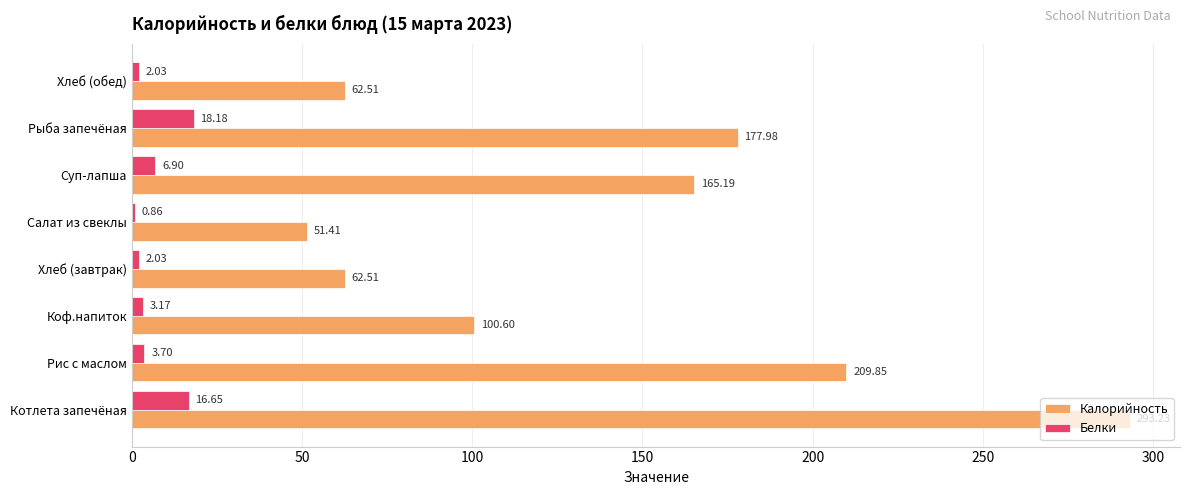

Where is Калорийность nearest to the value 172?

Рыба запечёная